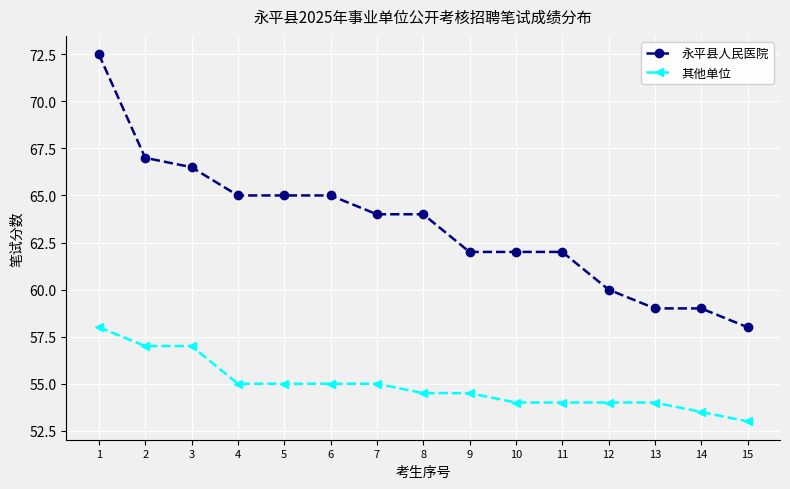

How many lines are shown in the chart?

2